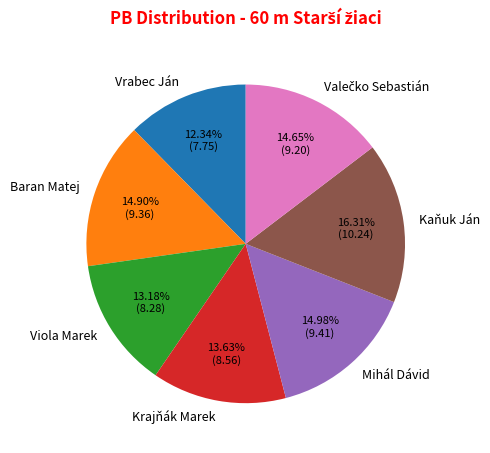

Approximately how many times larger is the value at Mihál Dávid compared to Viola Marek?

1.1